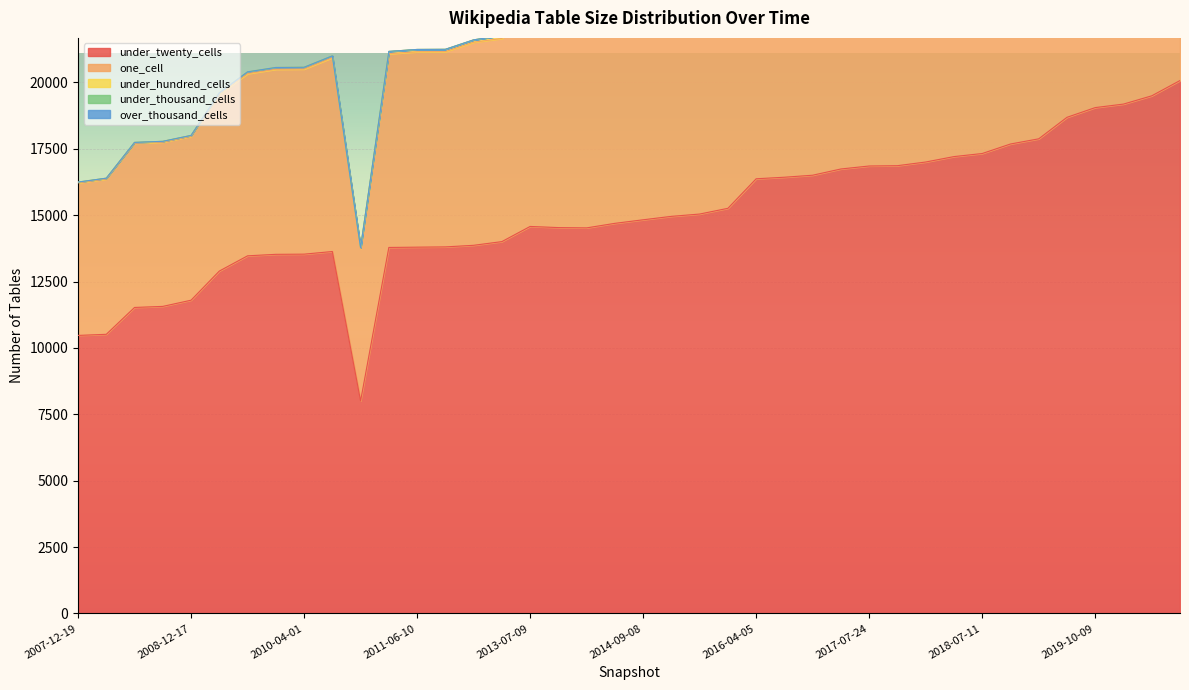

What is the average value of the under_hundred_cells series?

177